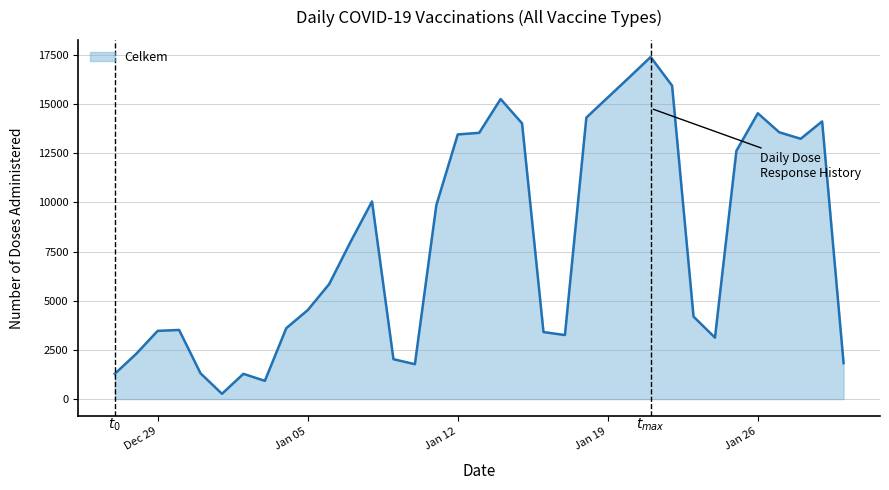

What is the greatest value displayed?

17396